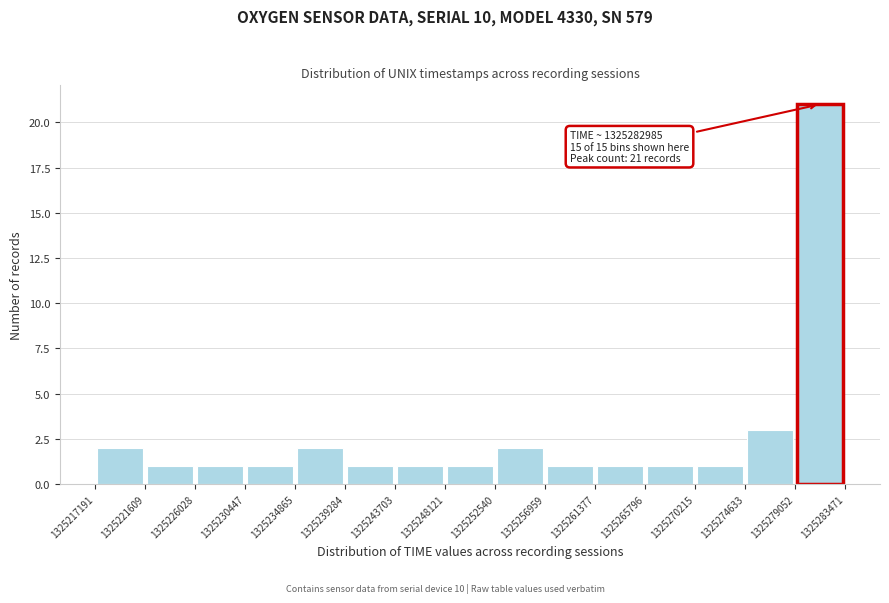

Over which range of the x-axis is the bar tallest?

1325279052 to 1325283471